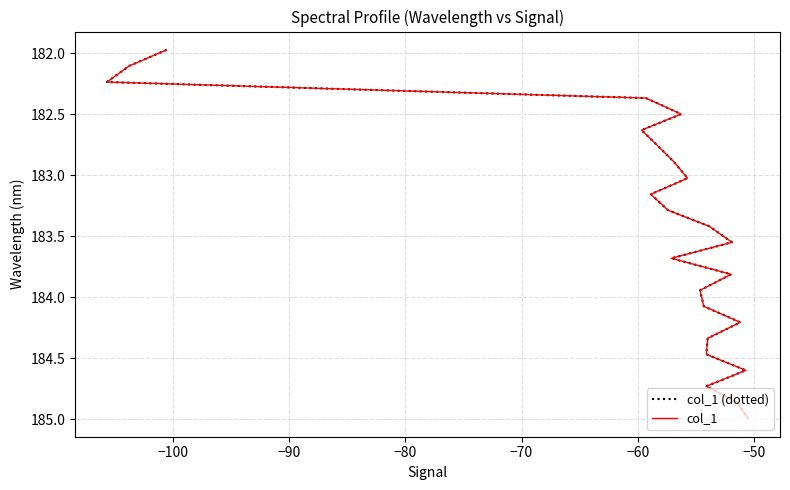

Is the value of col_1 (dotted) at 23 greater than the value of col_1 at 17?

Yes